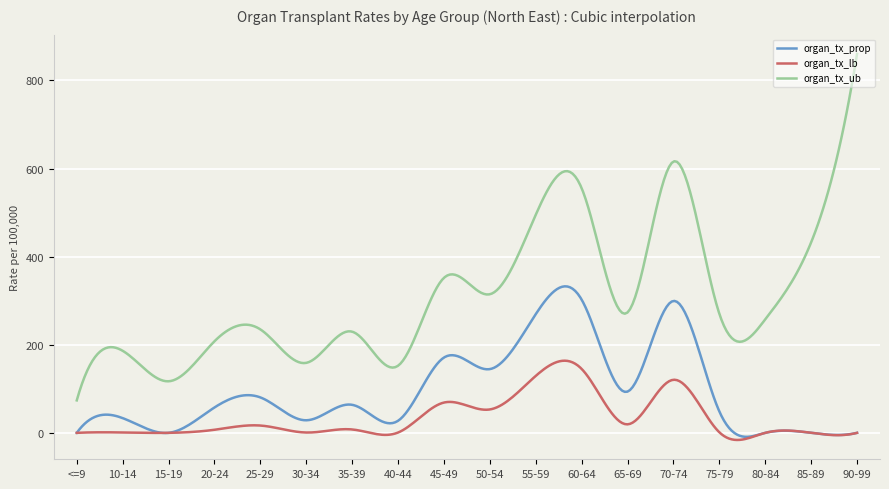

How many categories are shown in the chart?

300